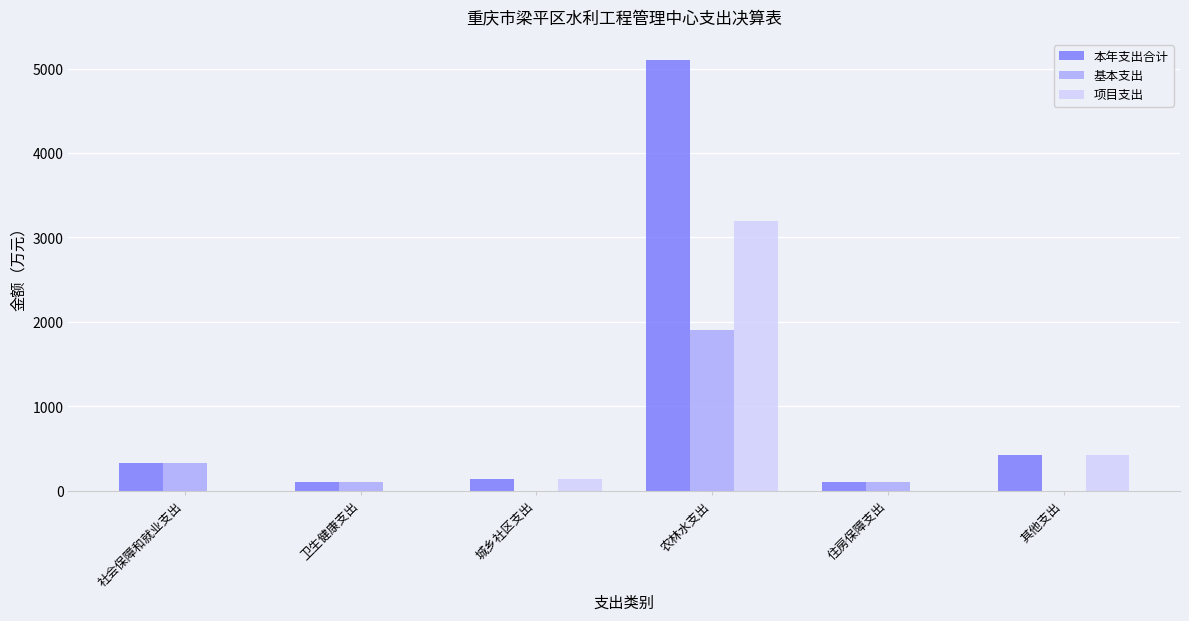

What is the highest value of the 项目支出 series?

3194.0